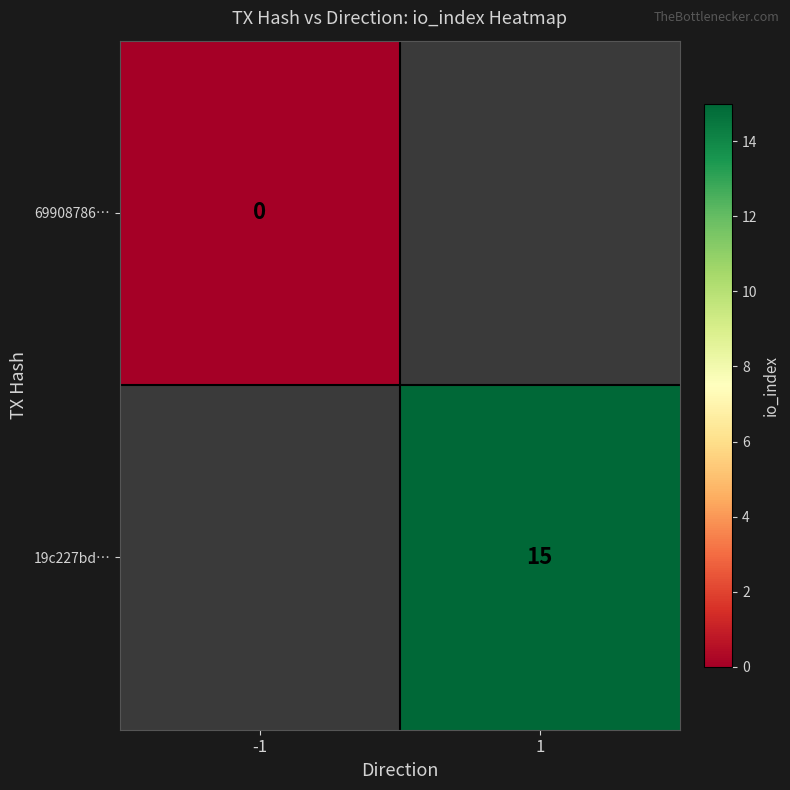

At how many categories does at least one series exceed 5?

1